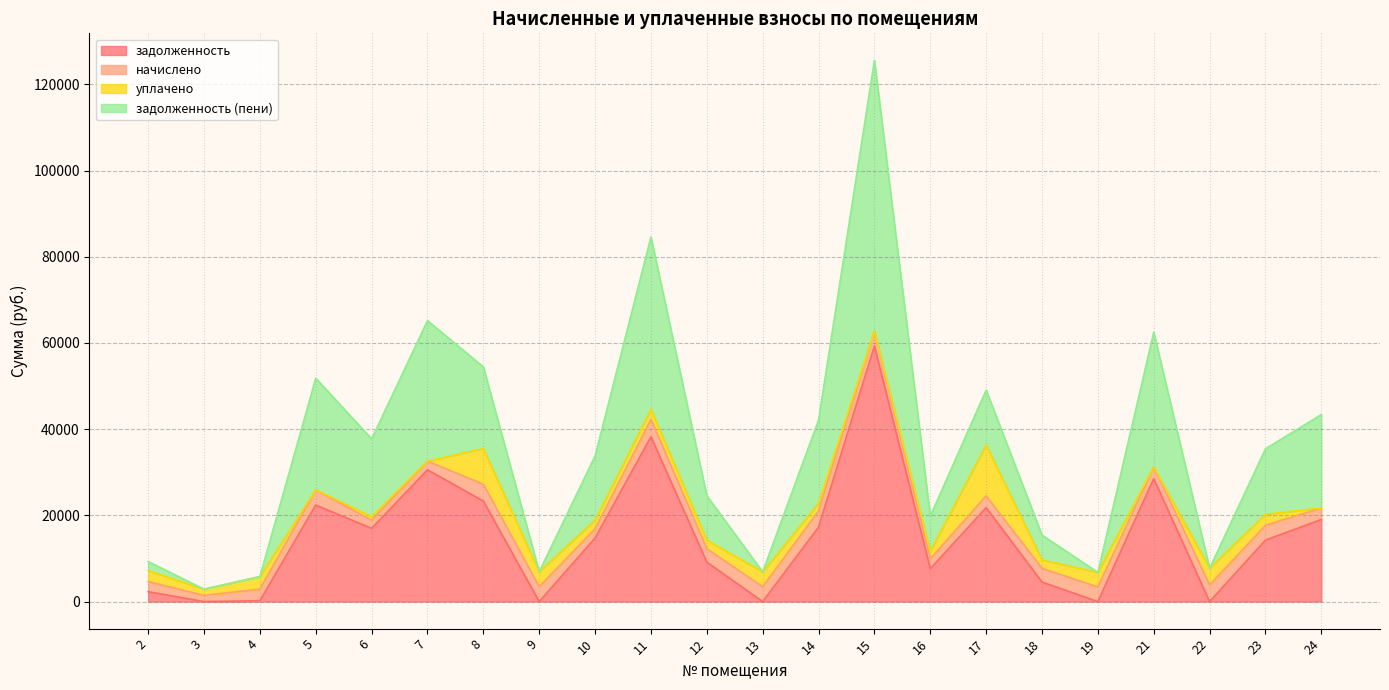

Is the value of задолженность at 16 greater than the value of задолженность (пени) at 3?

Yes